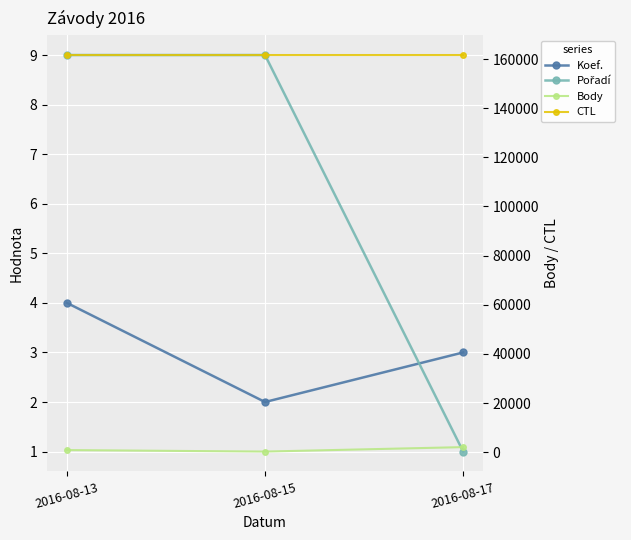

At which category is the sum across all series the highest?

2016-08-17